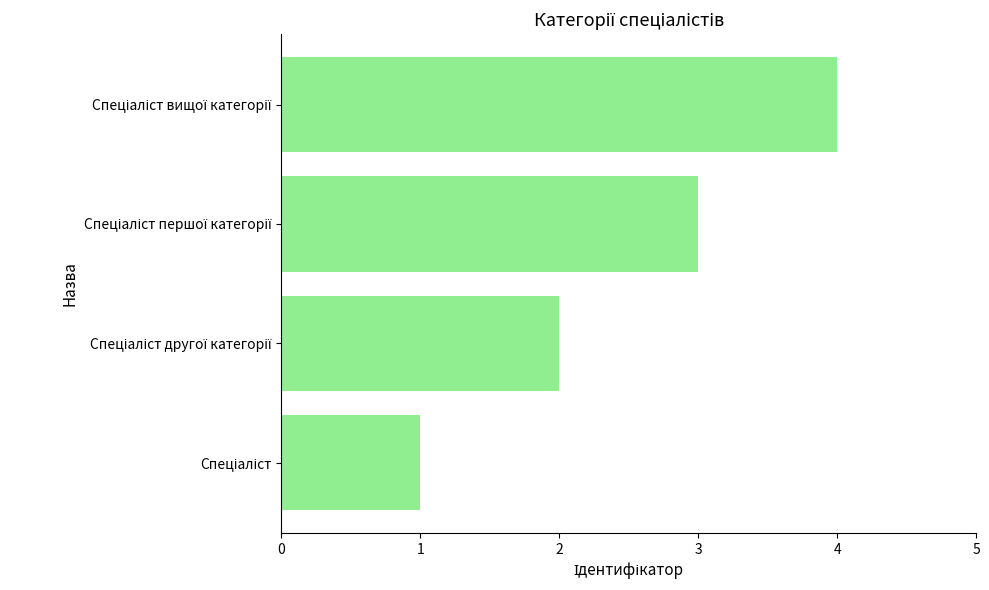

What is the greatest value displayed?

4